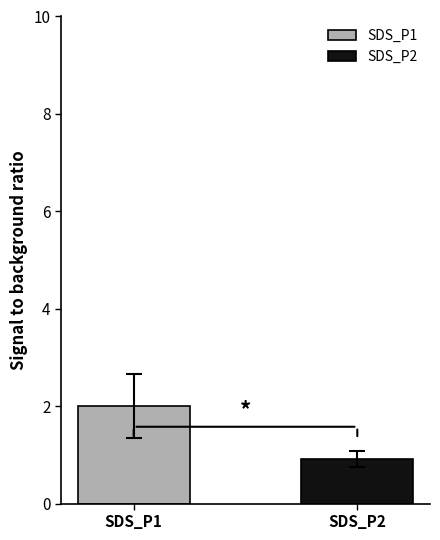

Which series has the widest spread of values?

SDS_P1